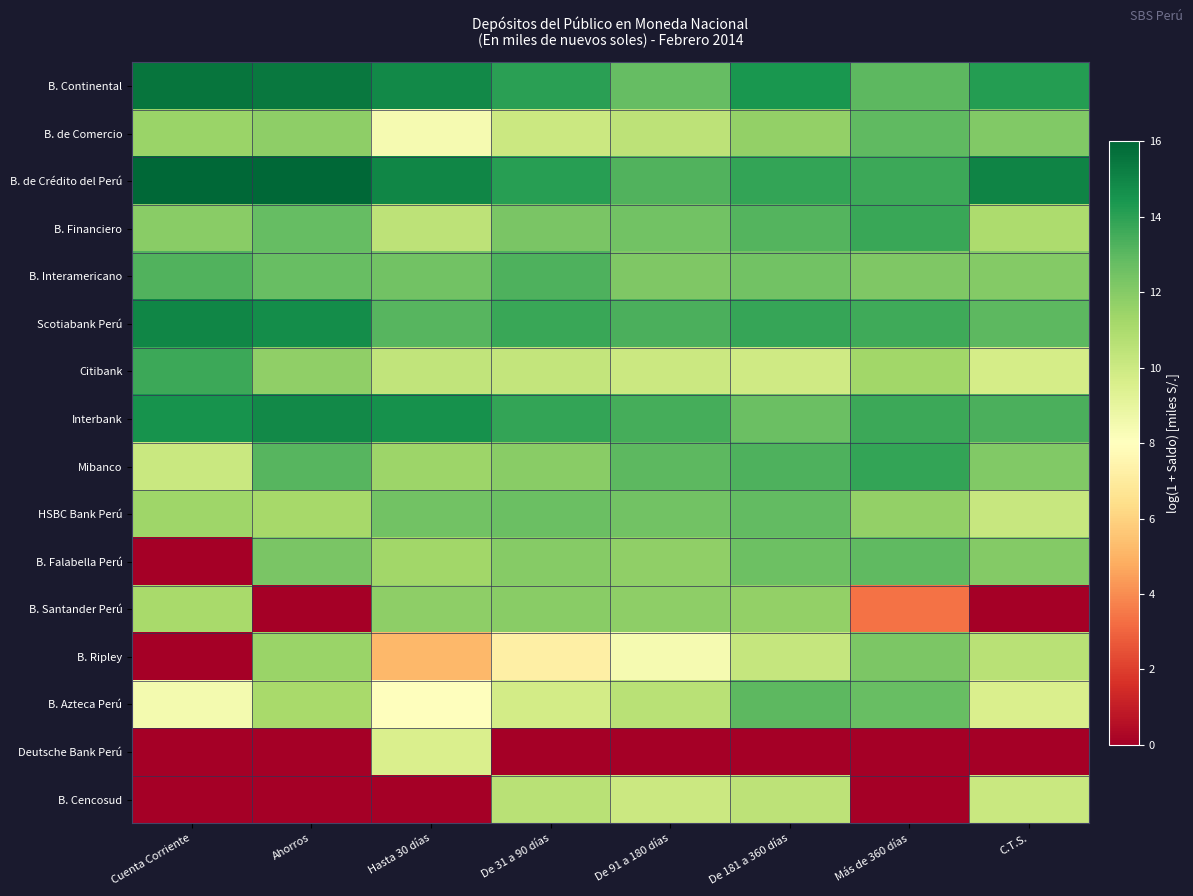

How many categories are shown in the chart?

8